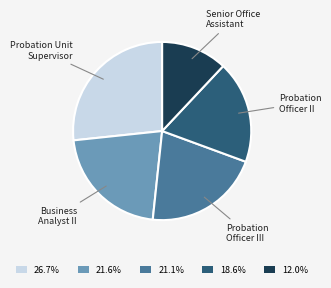

Which has a higher value, Probation Officer II or Probation Unit Supervisor?

Probation Unit Supervisor